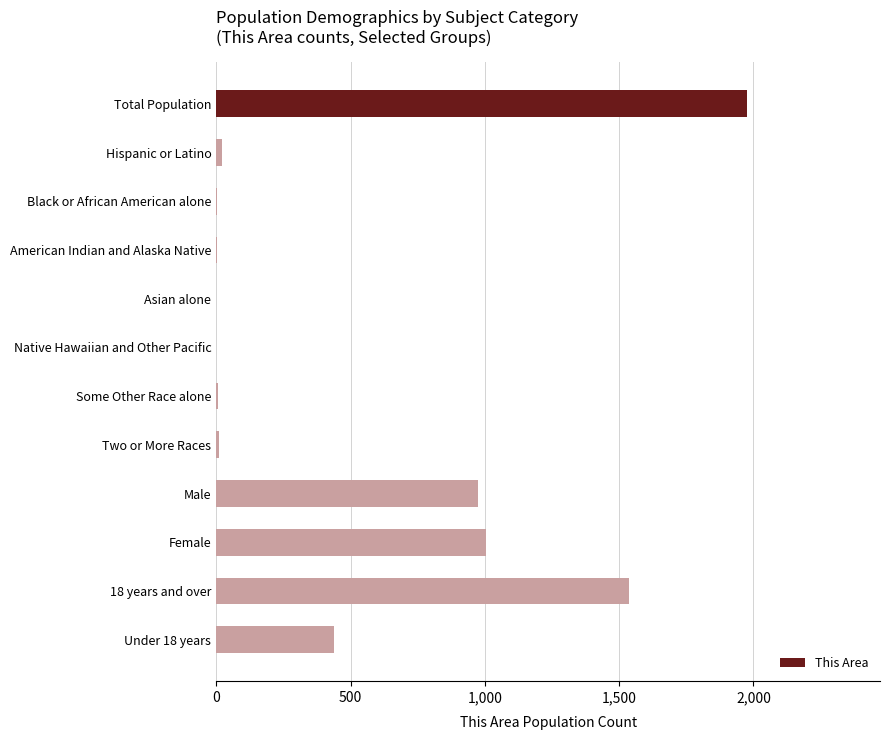

What is the maximum value shown in the chart?

1977